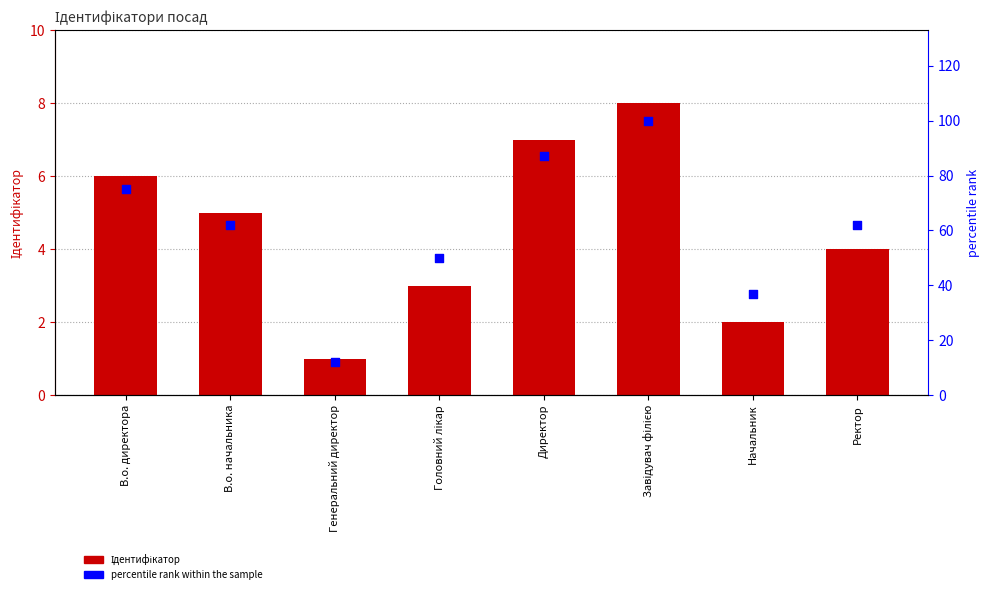

Which series has the largest Y range (max minus min)?

percentile rank within the sample